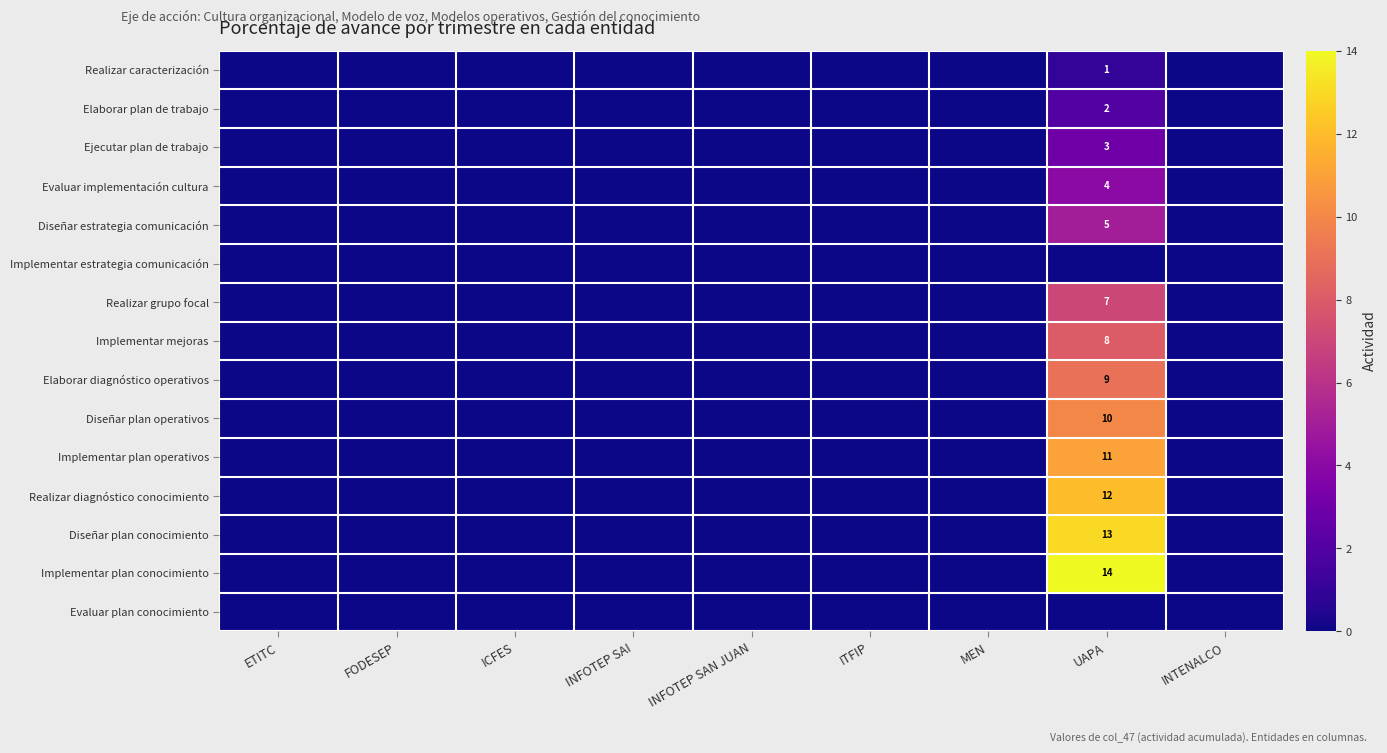

The Diseñar plan operativos series shows 14 at UAPA. True or false?

False